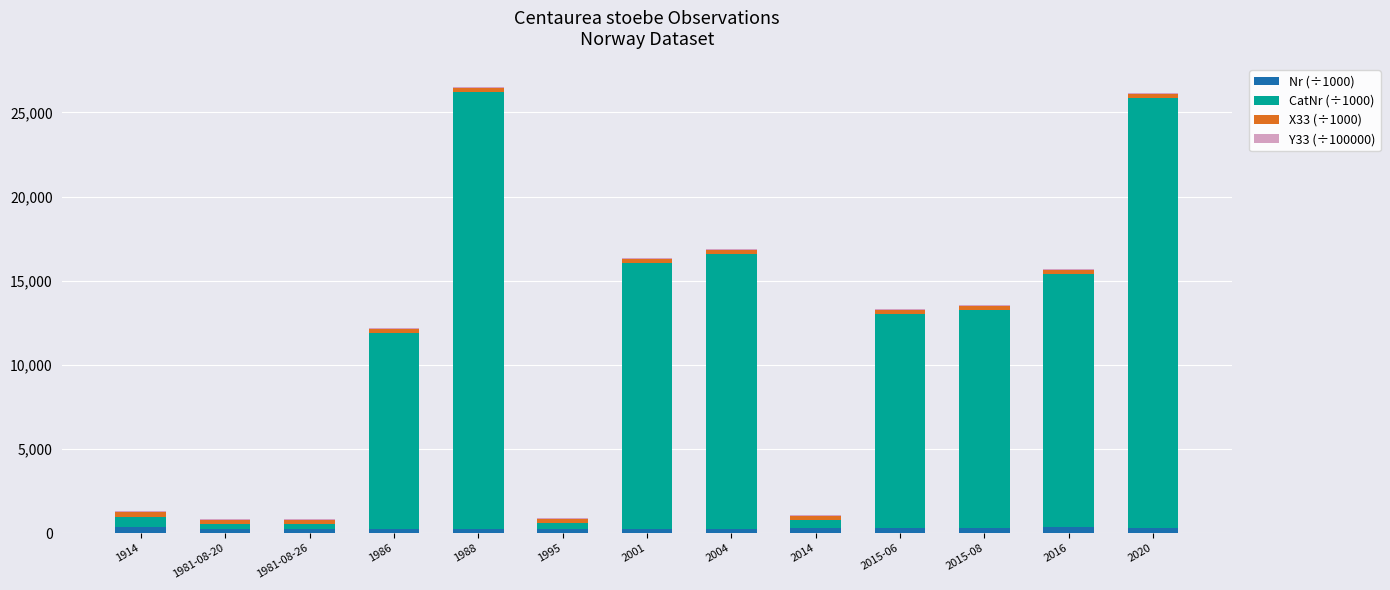

Count the number of data series in this chart.

4